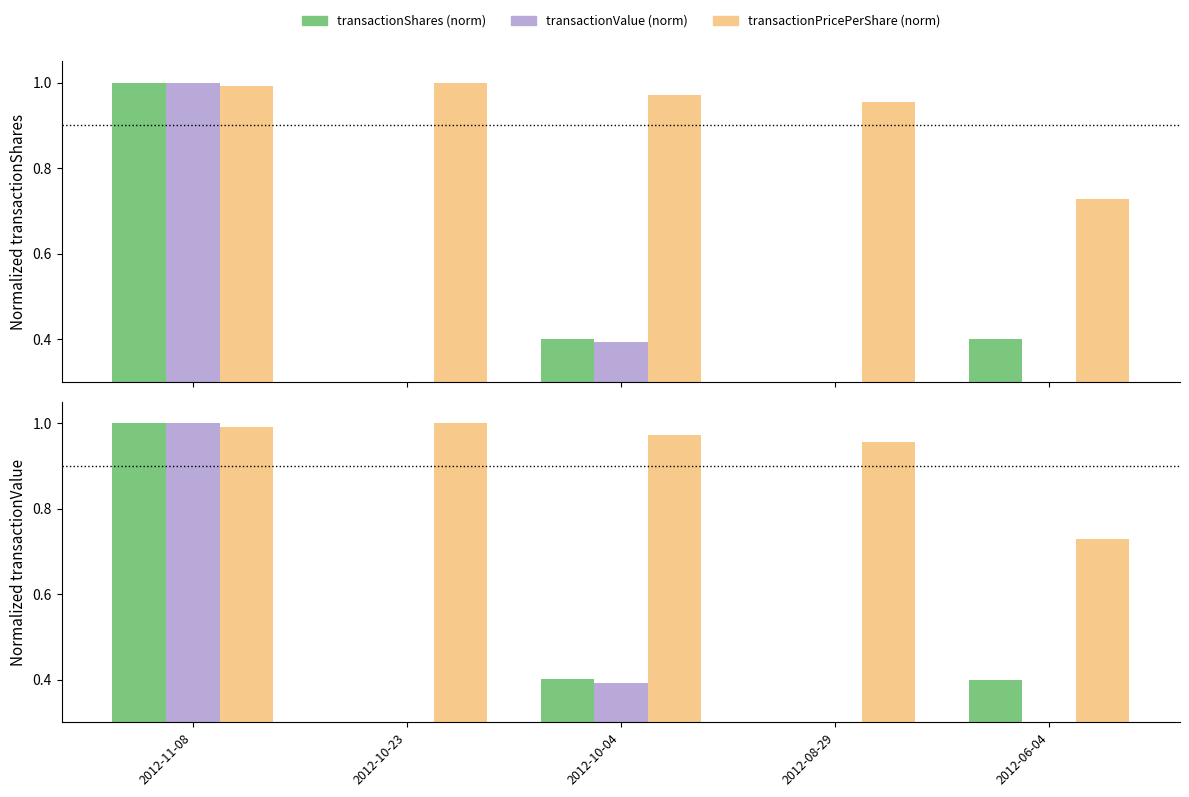

What is the sum of the transactionValue values at 2012-08-29 and 2012-10-04?

0.6